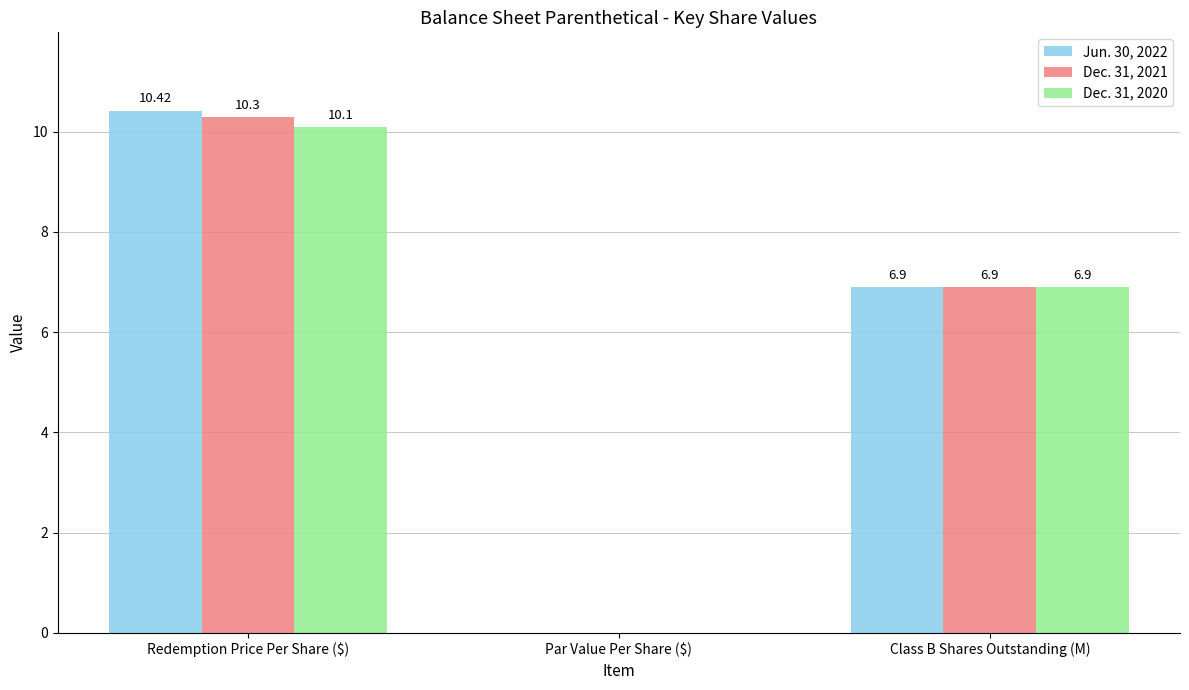

Which series has the largest total across all categories?

Jun. 30, 2022